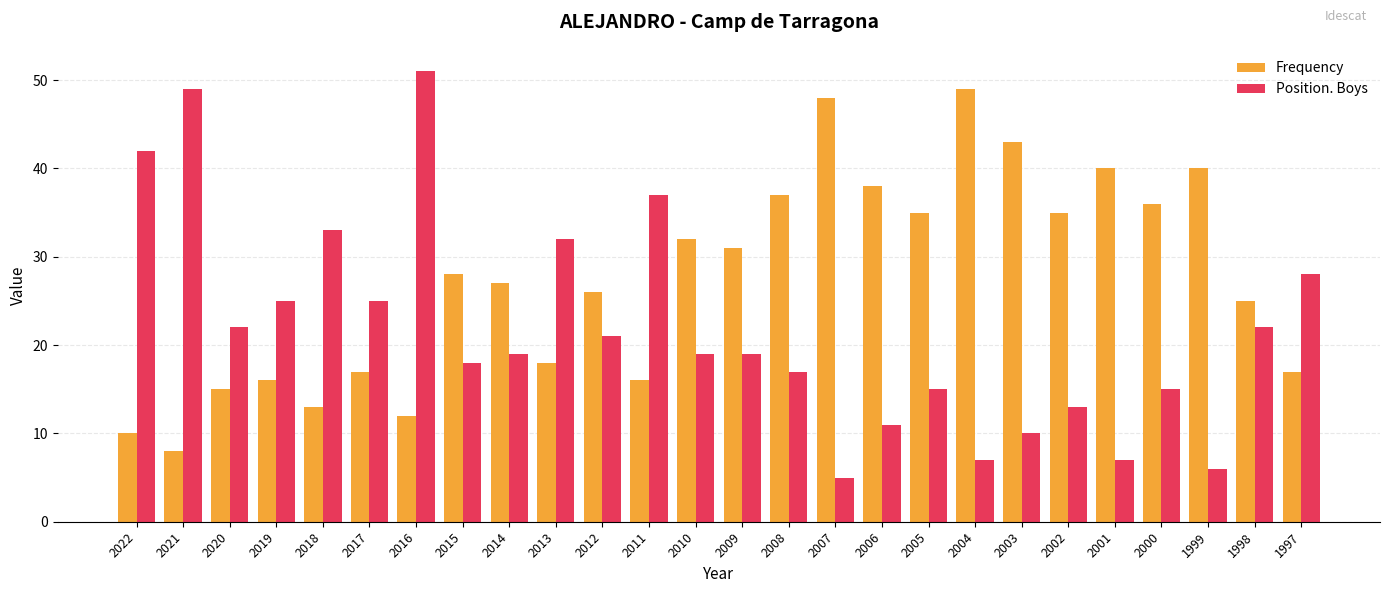

What is the value of the Frequency bar at the 20th from the left?

43